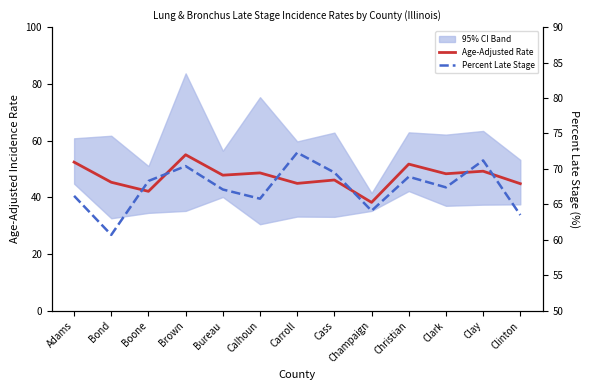

How many data points in Age-Adjusted Rate are less than 47?

6